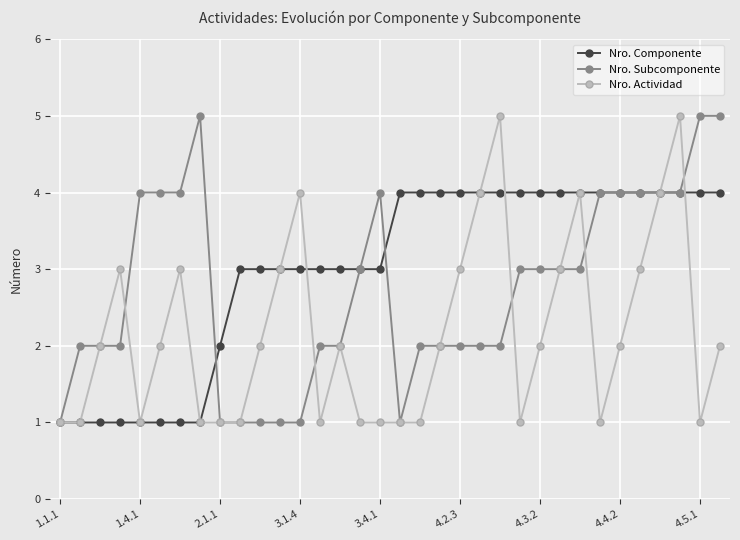

Rank the series by their average value, from highest to lowest.

Nro. Componente, Nro. Subcomponente, Nro. Actividad